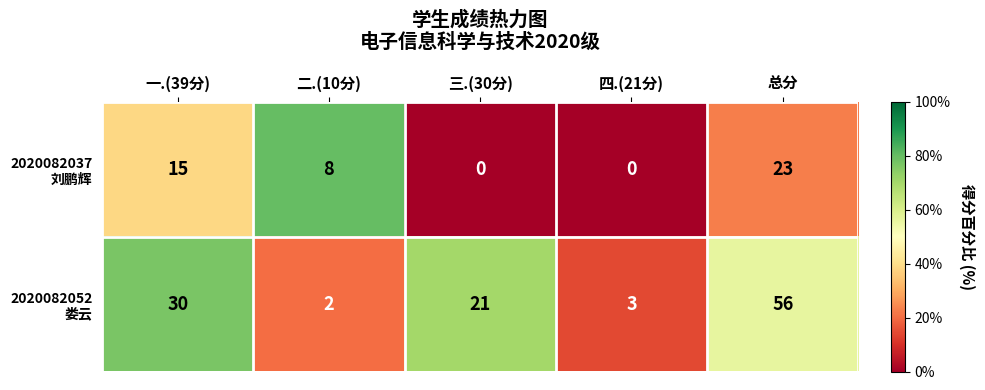

At which category is the sum across all series the highest?

总分